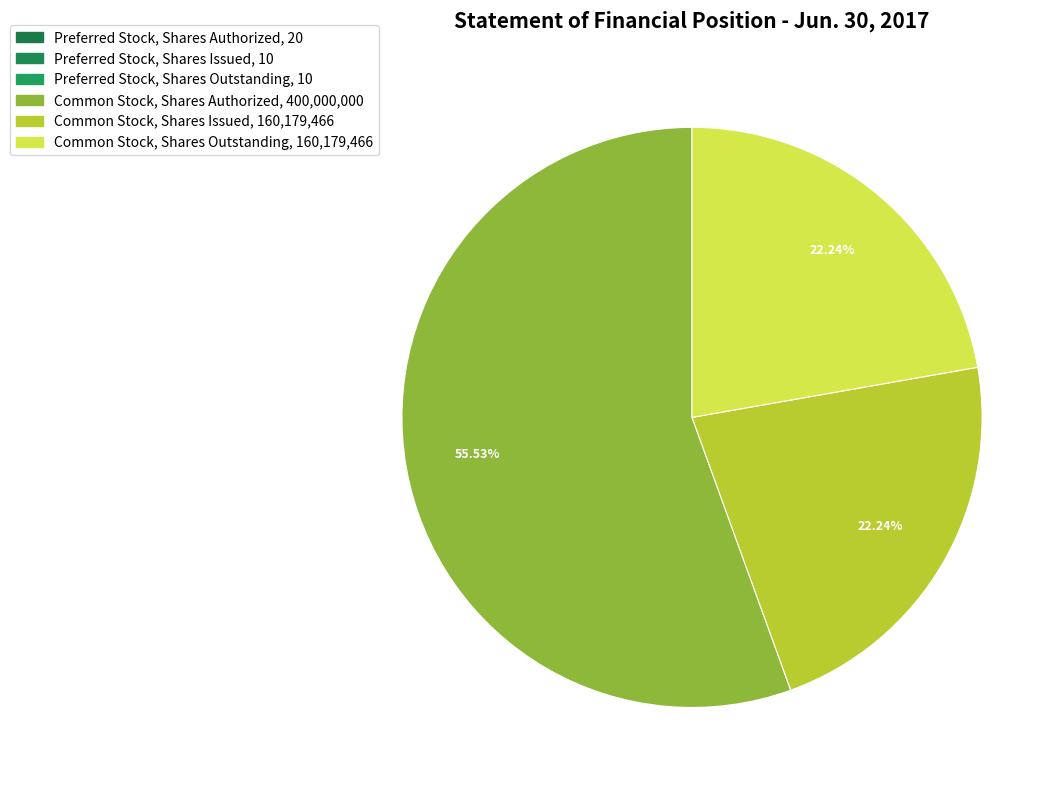

What portion of the pie excludes Common Stock, Shares Issued?

77.8%